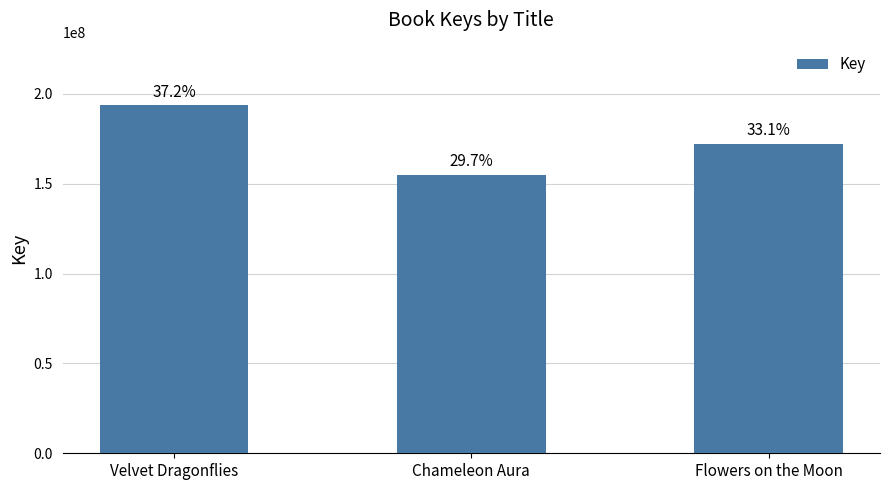

What is the label of the 3rd bar from the right?

Velvet Dragonflies